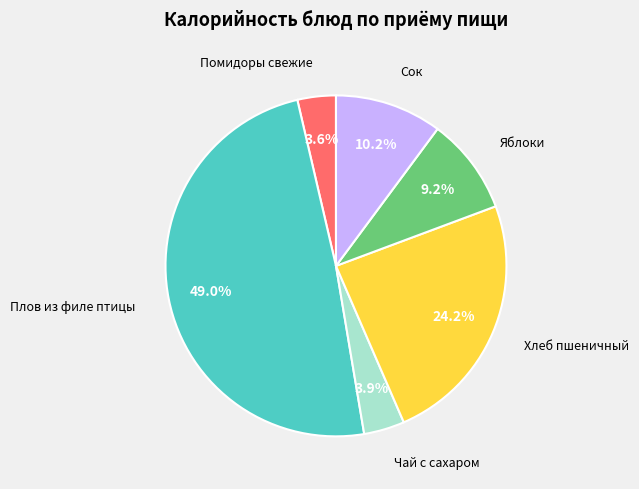

Is there a majority slice in this chart?

No